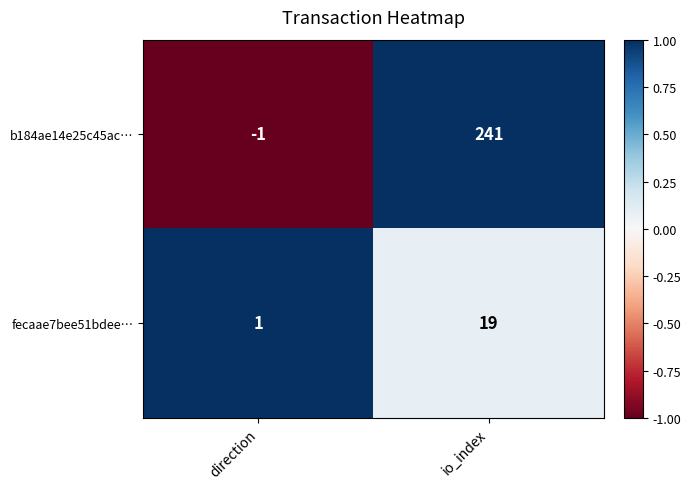

What is the maximum value shown in the chart?

241